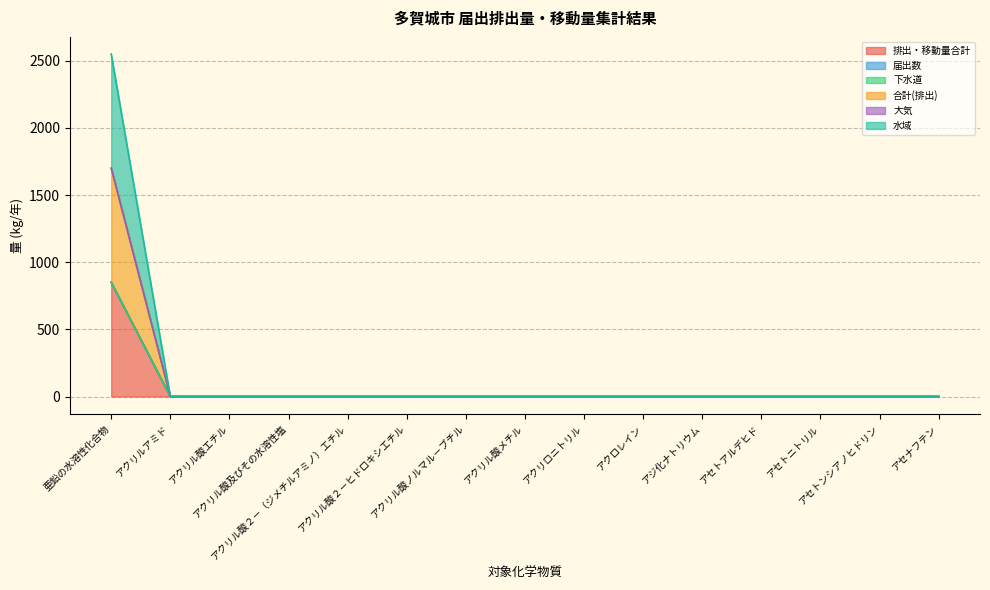

The value of 水域 at アクリル酸ノルマル－ブチル is 0. True or false?

True